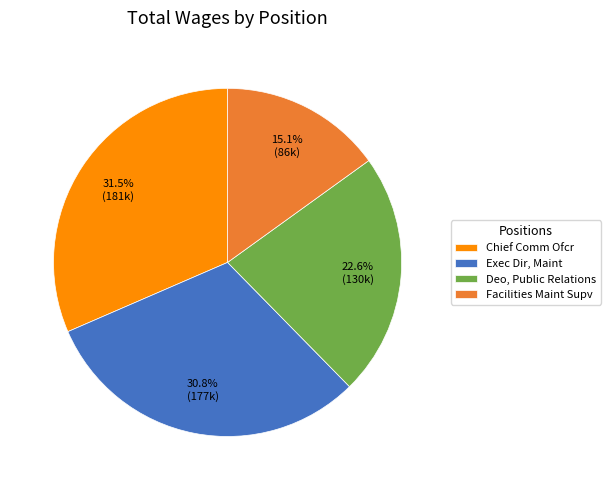

To the nearest percent, what is the difference between the Facilities Maint Supv and Chief Comm Ofcr slice percentages?

16%